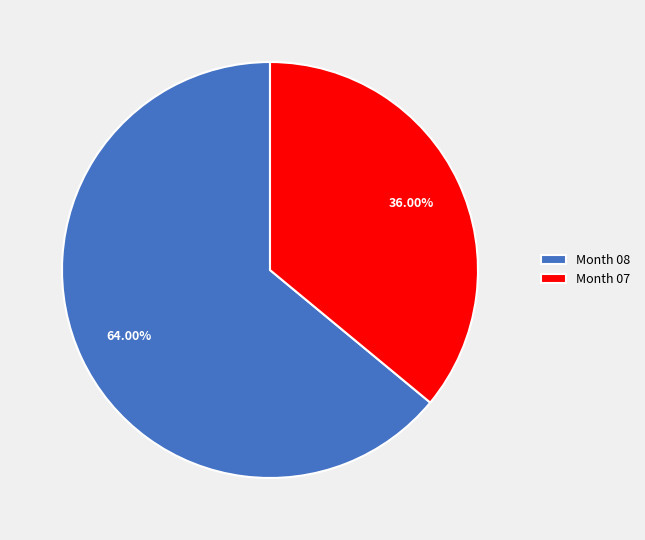

Is the sum of Month 07 and Month 08 greater than half?

Yes